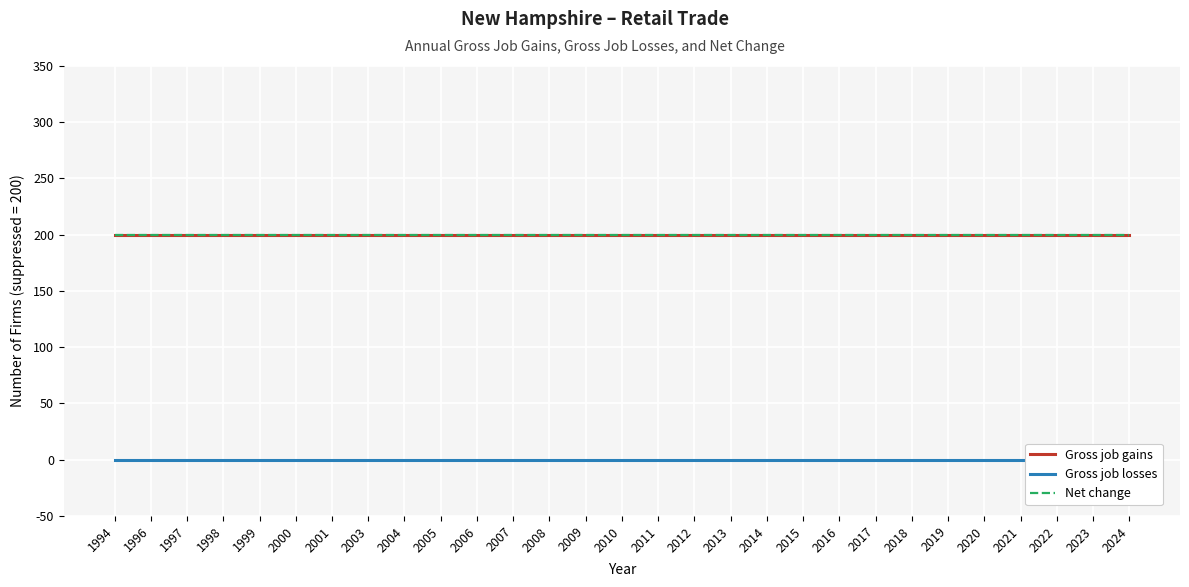

What are all the series names shown in the legend?

Gross job gains, Gross job losses, Net change